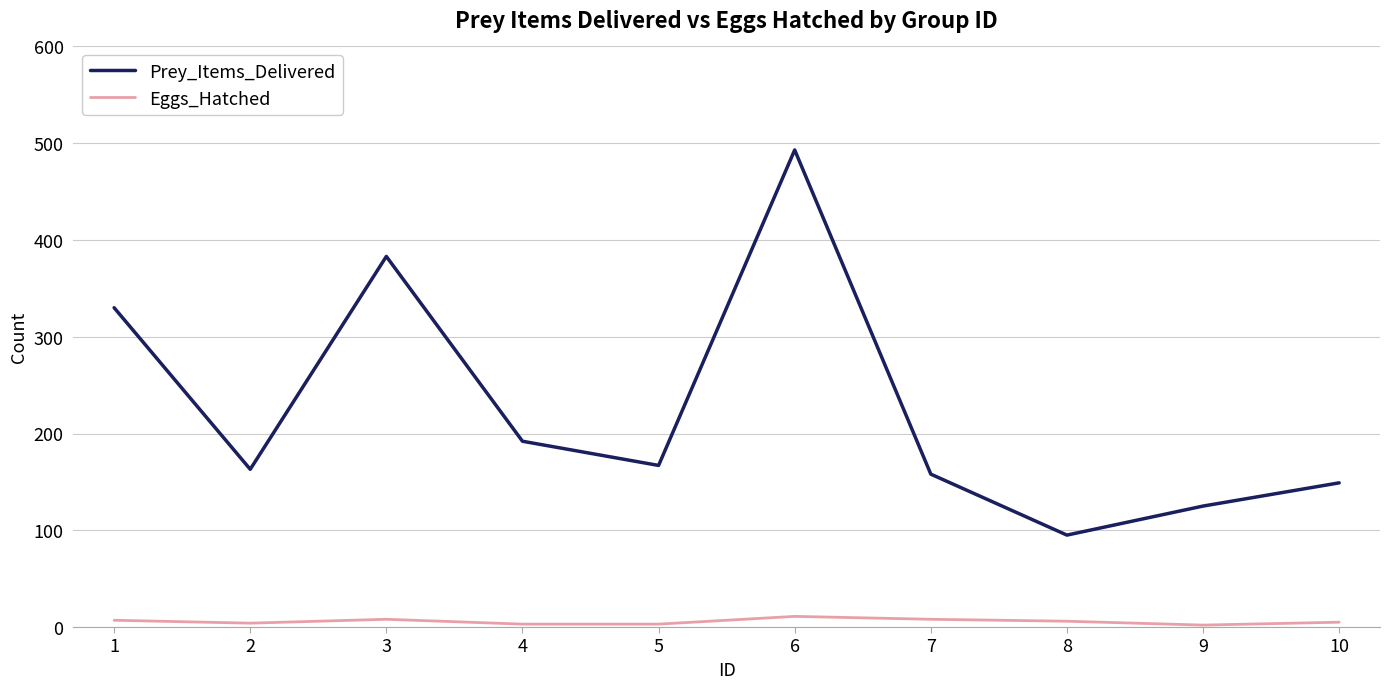

What is the sum of the Prey_Items_Delivered values at 6 and 2?

656